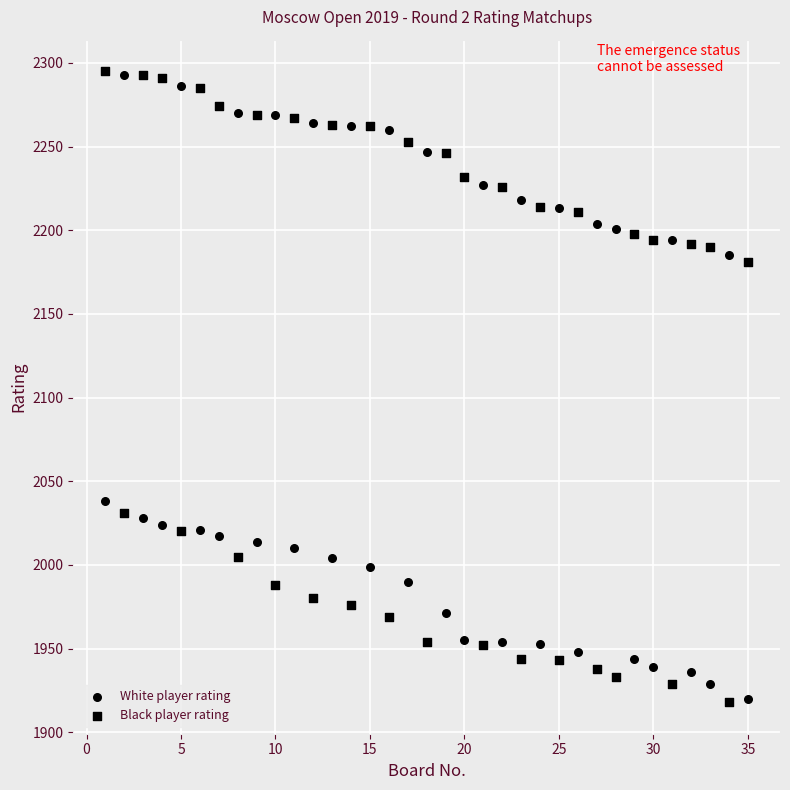

Count the number of points in this scatter plot.

70